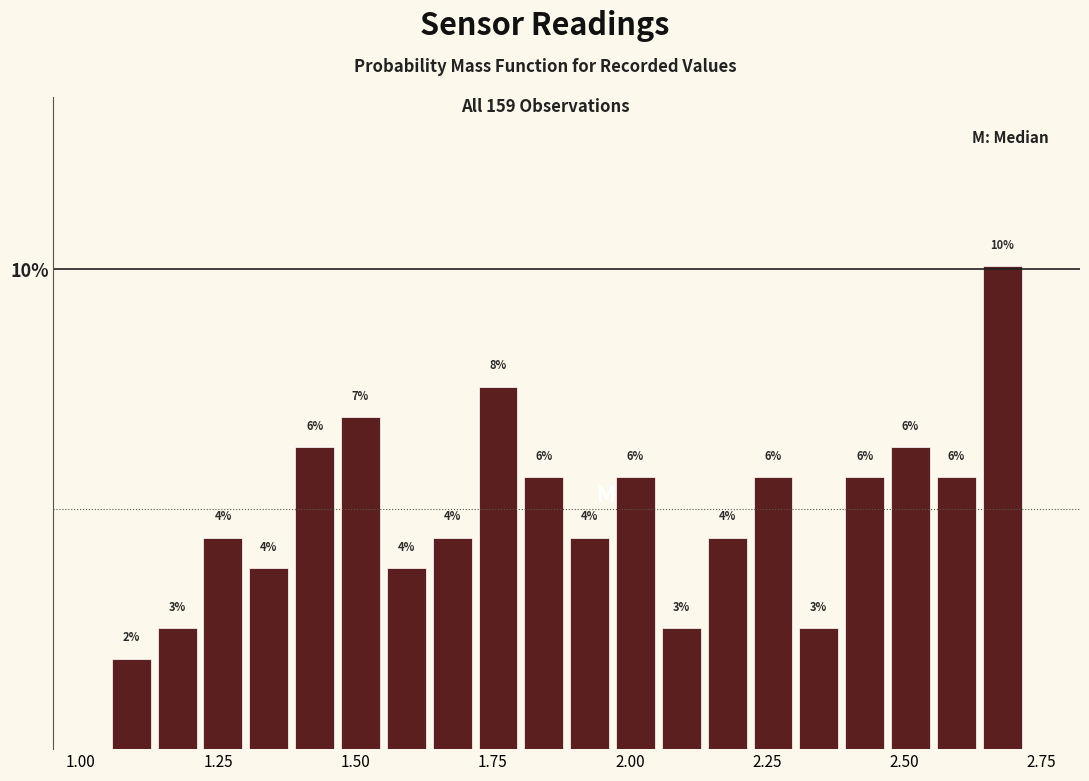

Around what value on the x-axis is the tallest bar? Give the approximate position of its centre, as read against the axis.

2.70